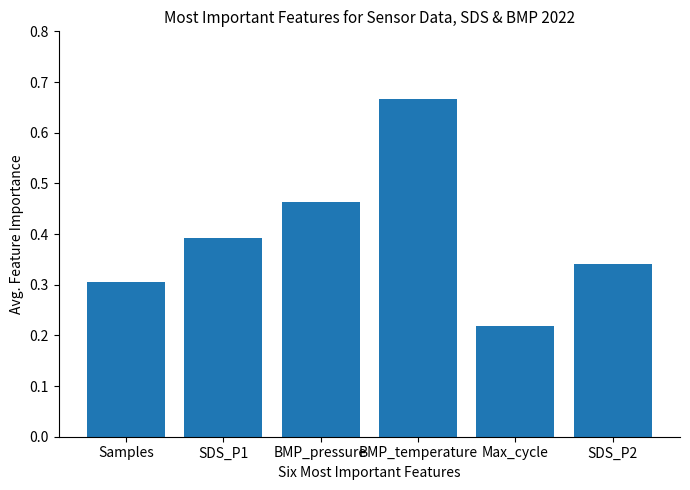

List the labels in order of value, smallest first.

Max_cycle, Samples, SDS_P2, SDS_P1, BMP_pressure, BMP_temperature